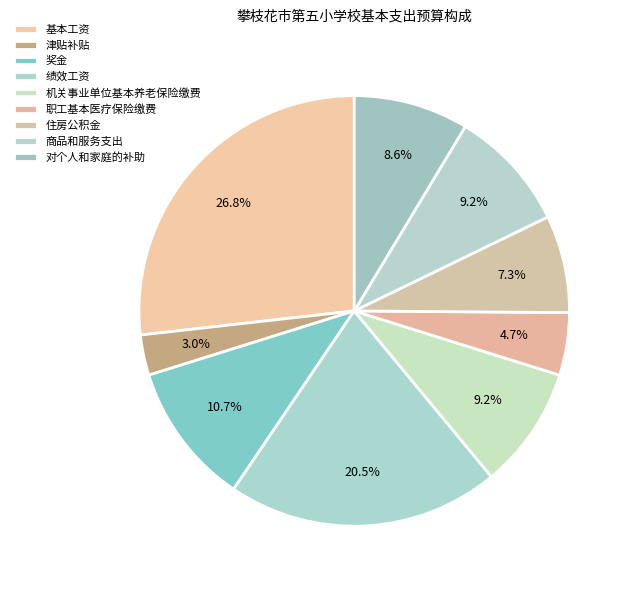

Approximately how many times larger is the value at 基本工资 compared to 奖金?

2.5